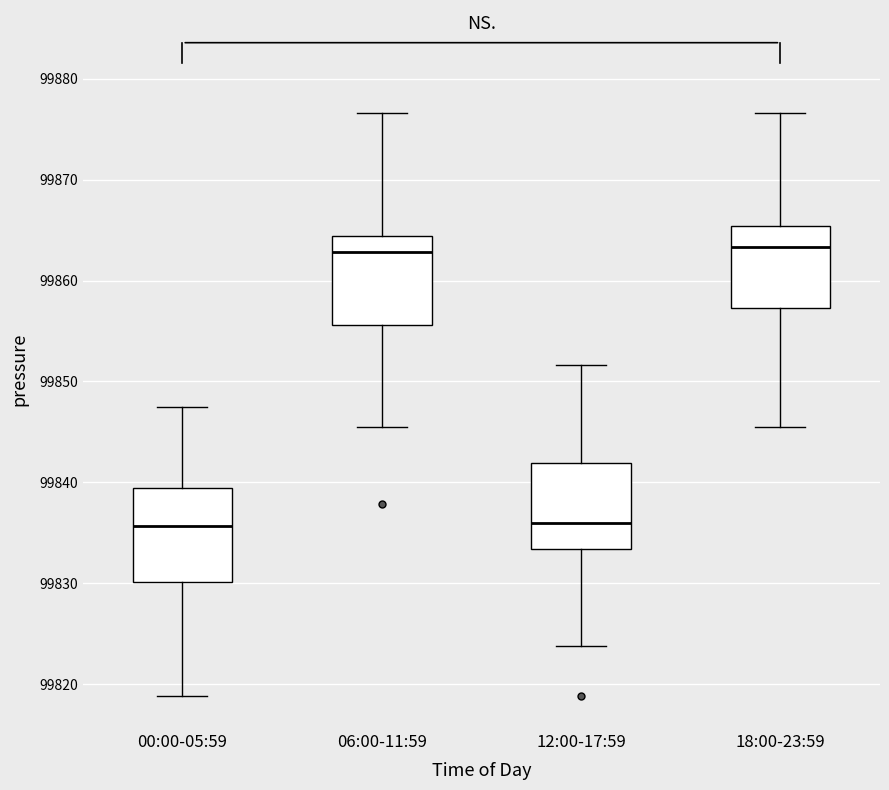

Reading left to right, transcribe this box plot: for each box, give where its median line is, the range the box spans, and where its two whiskers end, as read against the y-axis. The values are not printed on the chart, so give them approximately, as read against the axis.

00:00-05:59: median 99836, box 99830 to 99839, whiskers 99819 to 99848
06:00-11:59: median 99863, box 99856 to 99864, whiskers 99846 to 99877
12:00-17:59: median 99836, box 99833 to 99842, whiskers 99824 to 99852
18:00-23:59: median 99863, box 99857 to 99865, whiskers 99846 to 99877